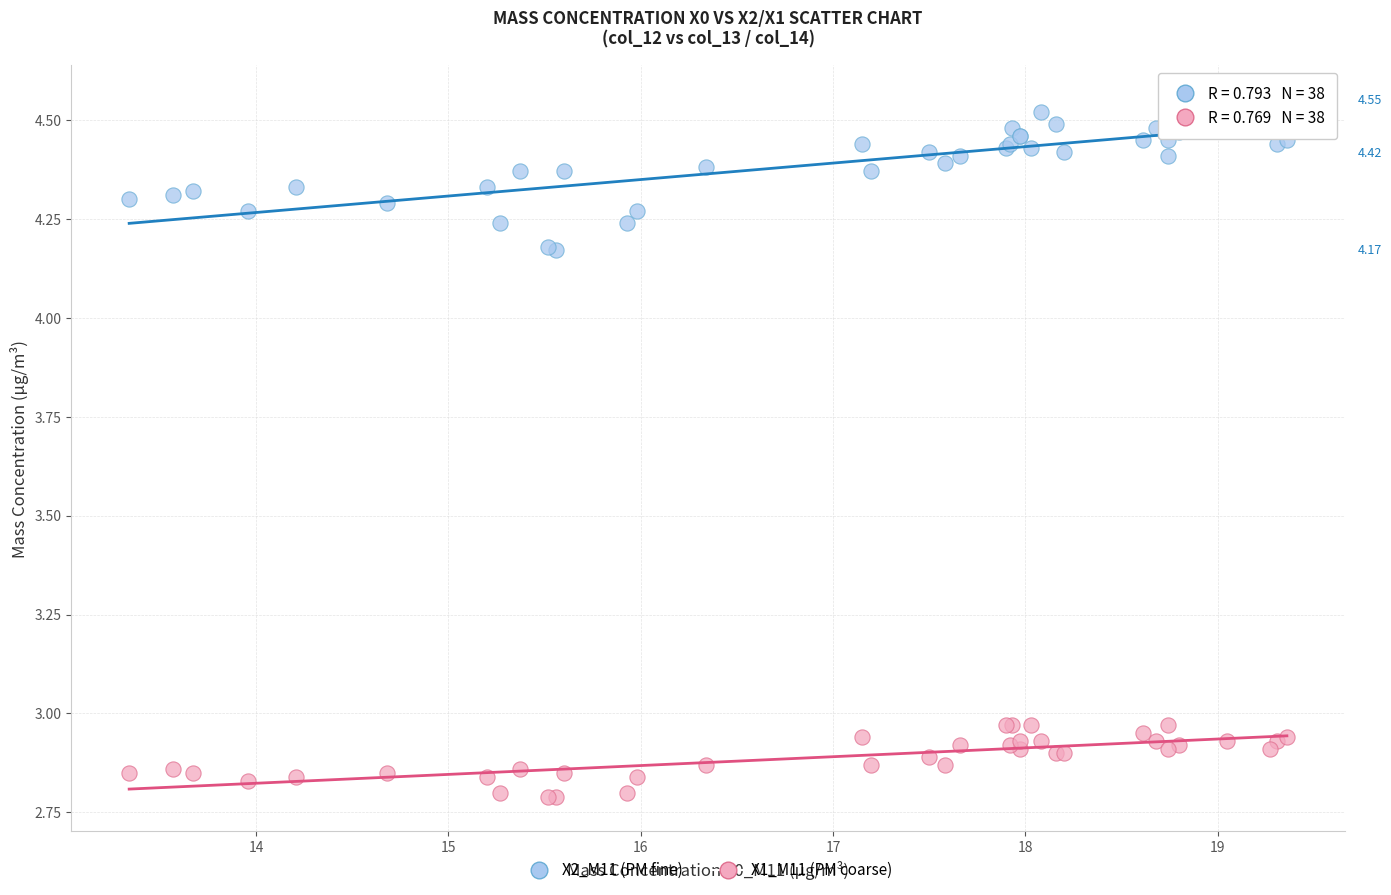

What is the X range (max minus min) for the scatter plot?

6.0